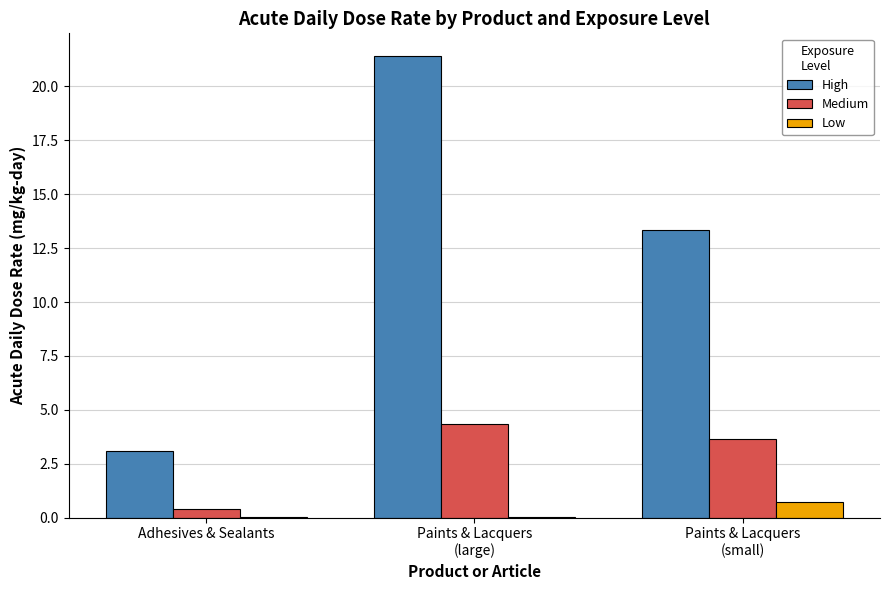

Which series has the largest range (max minus min)?

High